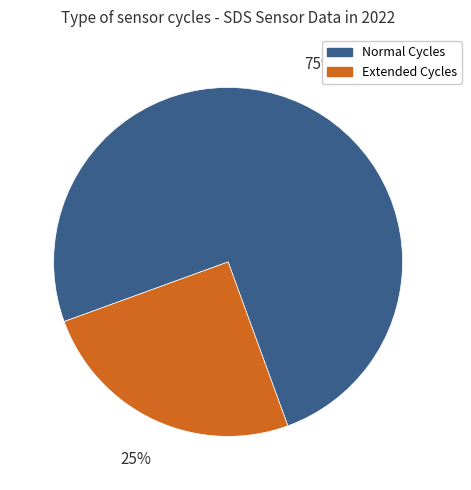

Is there a majority slice in this chart?

Yes